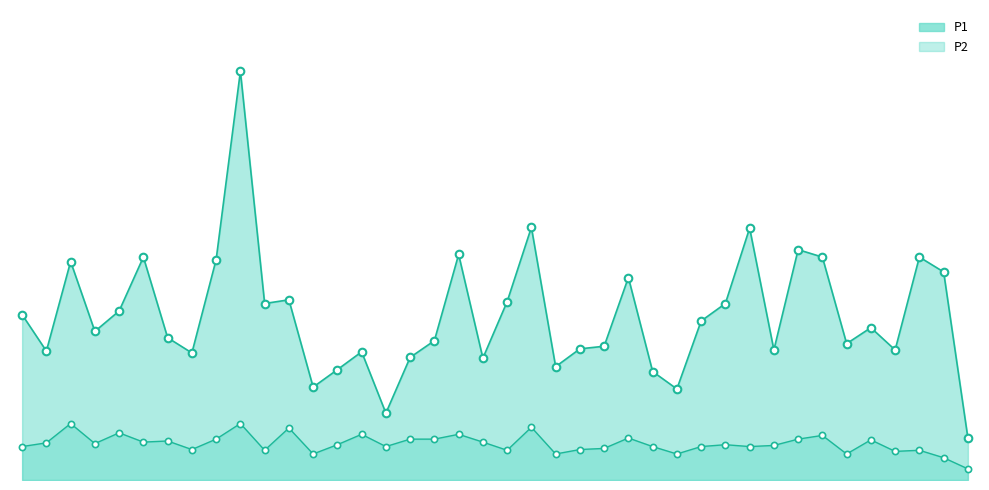

Which series reaches the maximum Y coordinate?

P1